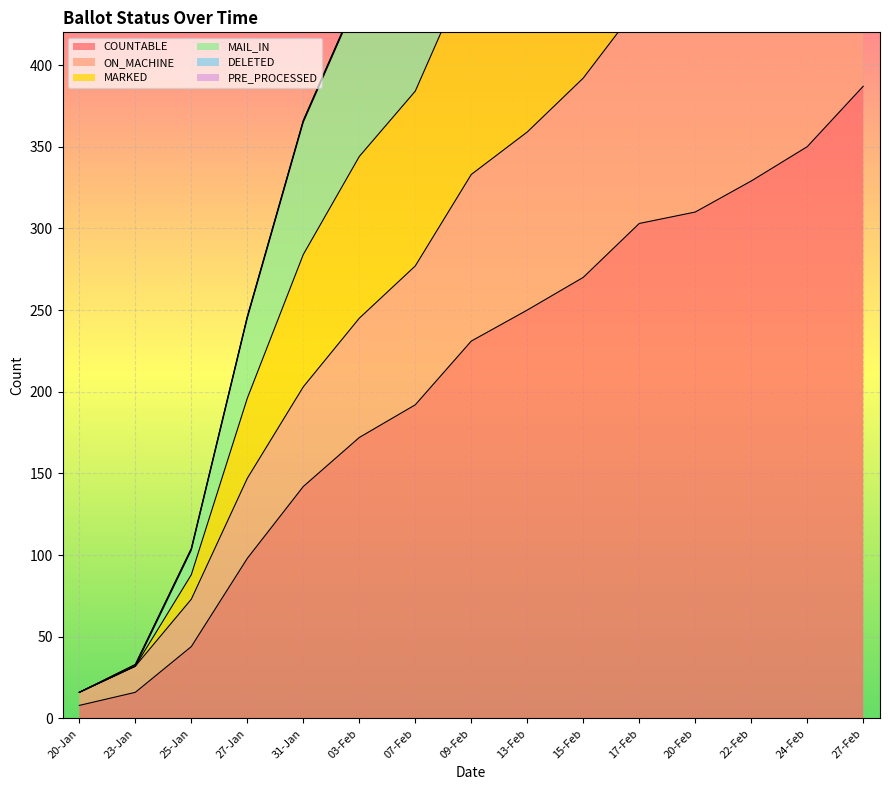

True or false: COUNTABLE has a value of 270 at 15-Feb.

True